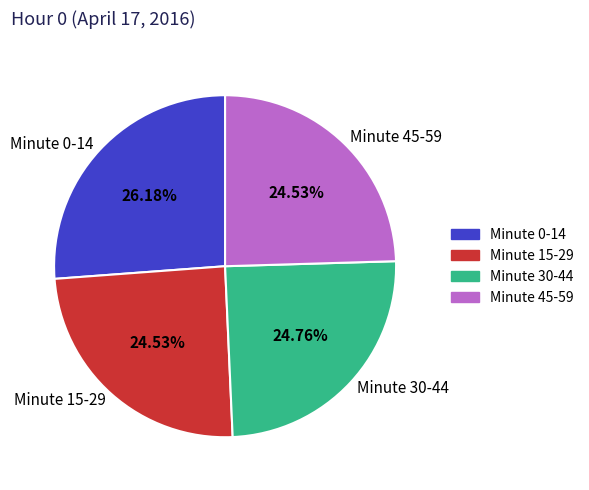

To the nearest percent, what is the average slice percentage?

25%